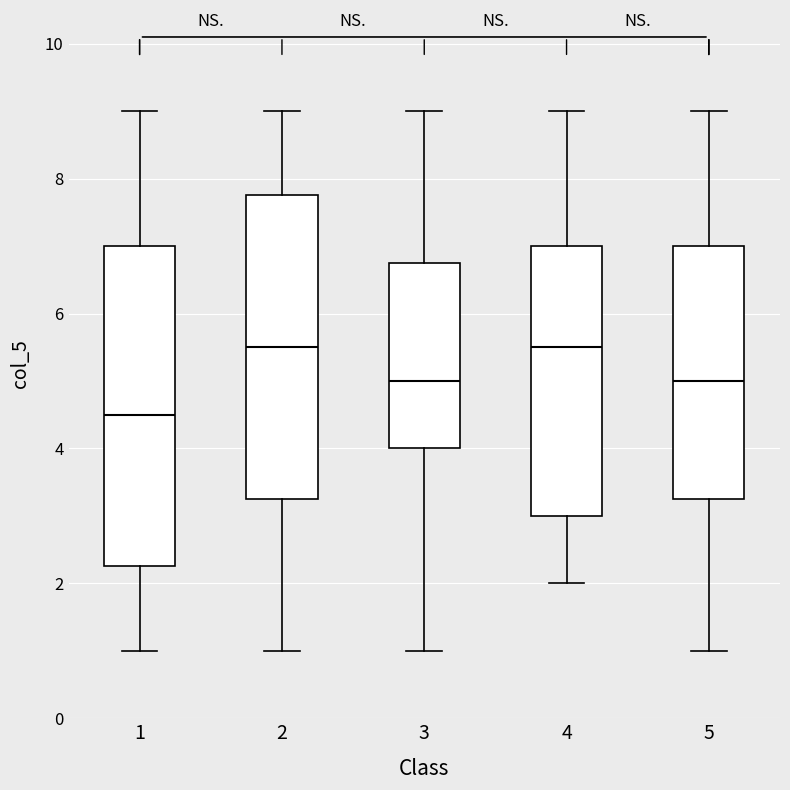

Which box has the lowest median line?

1